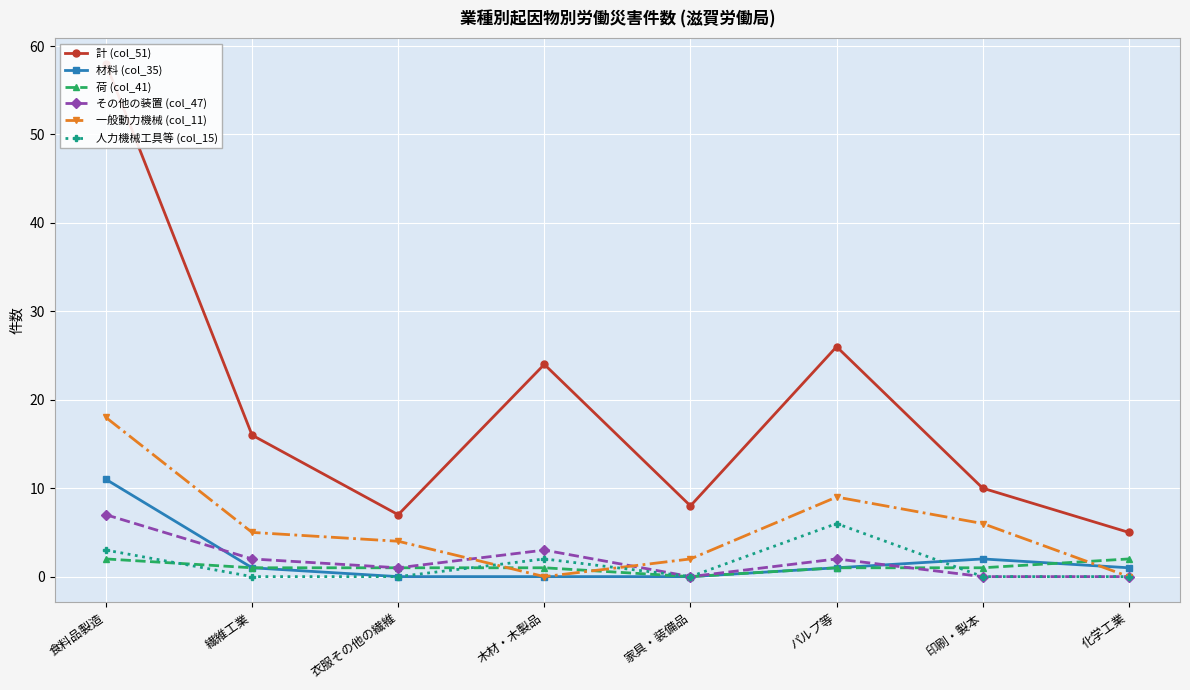

At which category does 一般動力機械 (col_11) reach its first local peak?

パルプ等